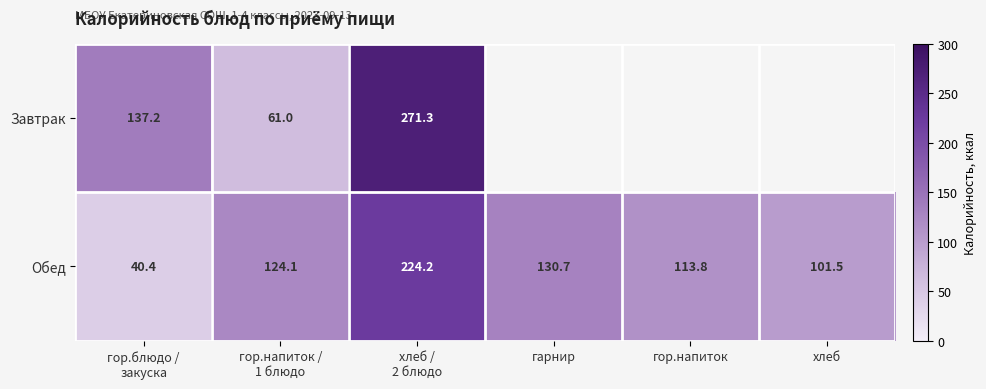

At which label does Завтрак reach its peak?

хлеб / 2 блюдо